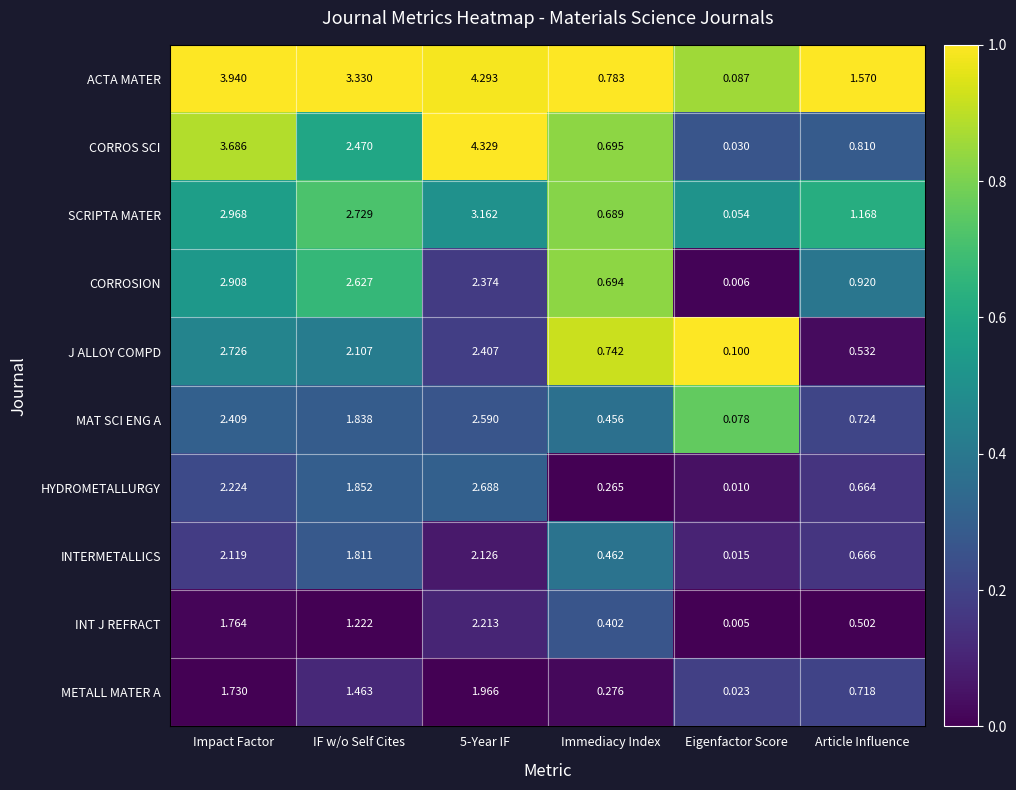

Is the value of CORROS SCI at Article Influence greater than the value of CORROSION at Article Influence?

No